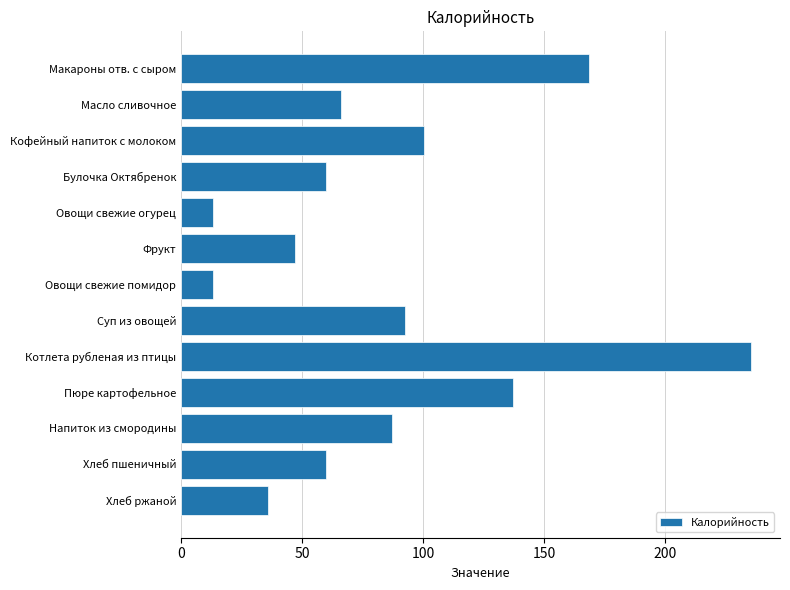

The value at Макароны отв. с сыром is 168.4. True or false?

True